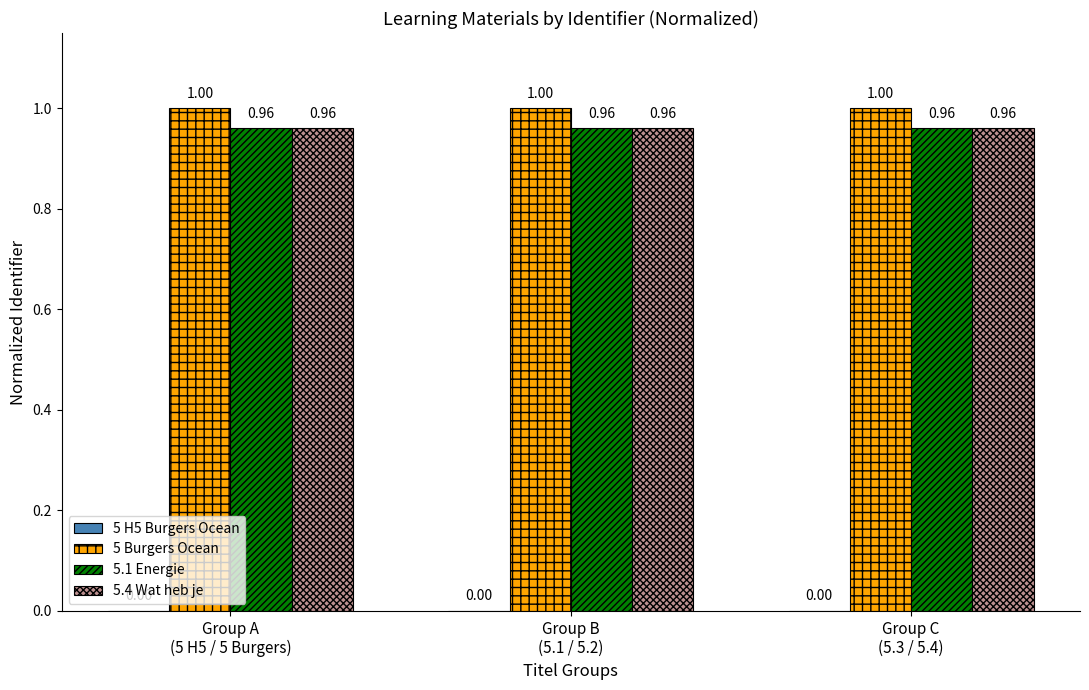

What is the sum of all 5 Burgers Ocean values?

3.0